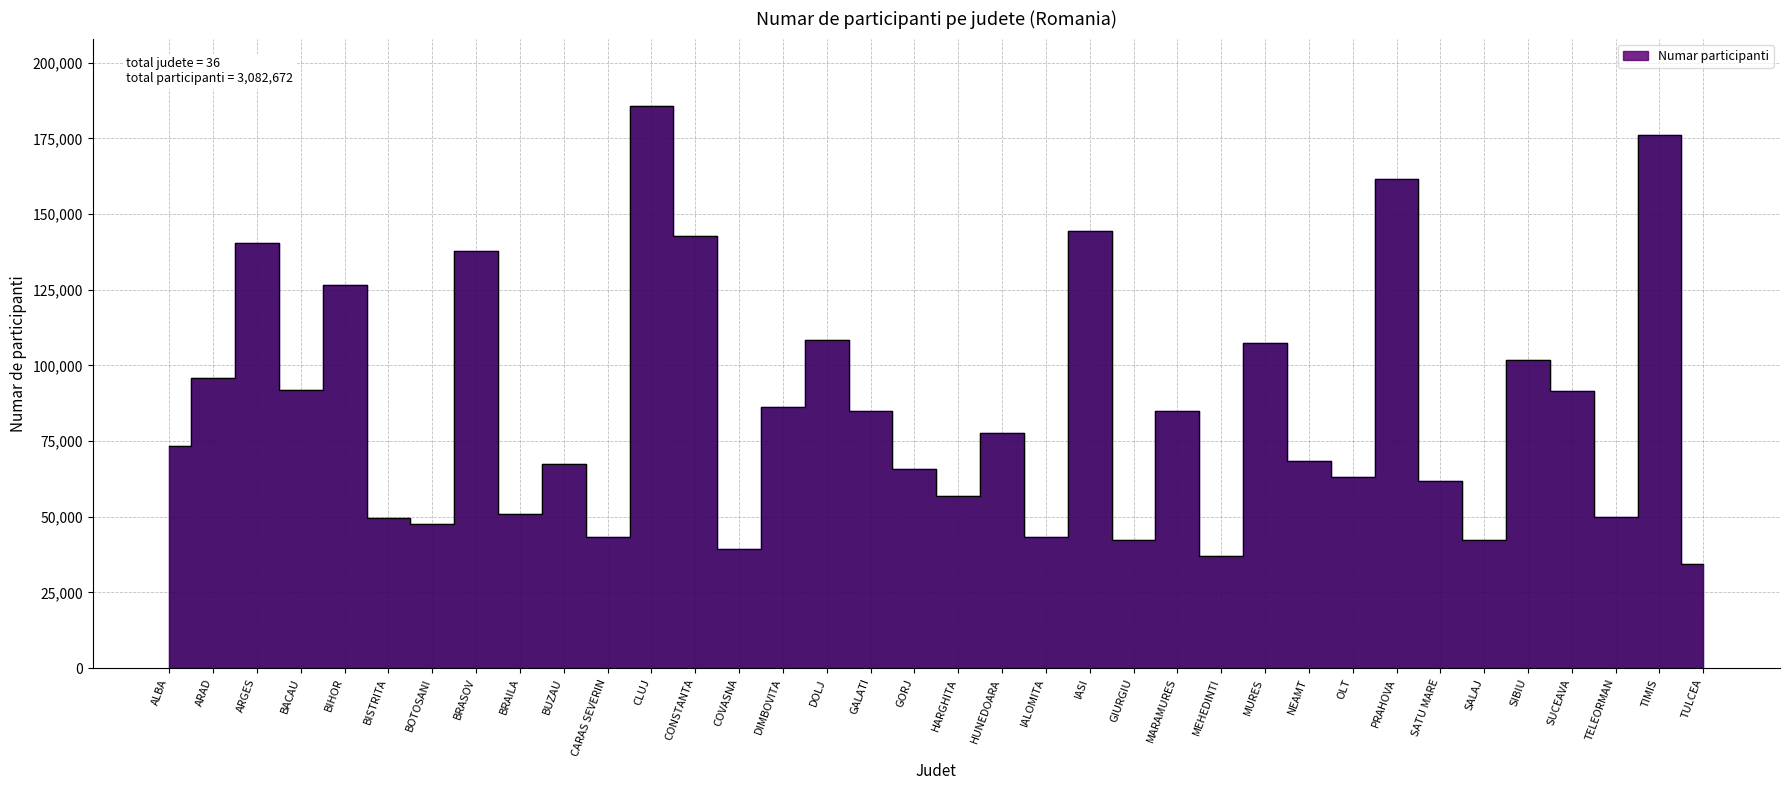

How many points are lower than both their immediate neighbors (excluding endpoints)?

12